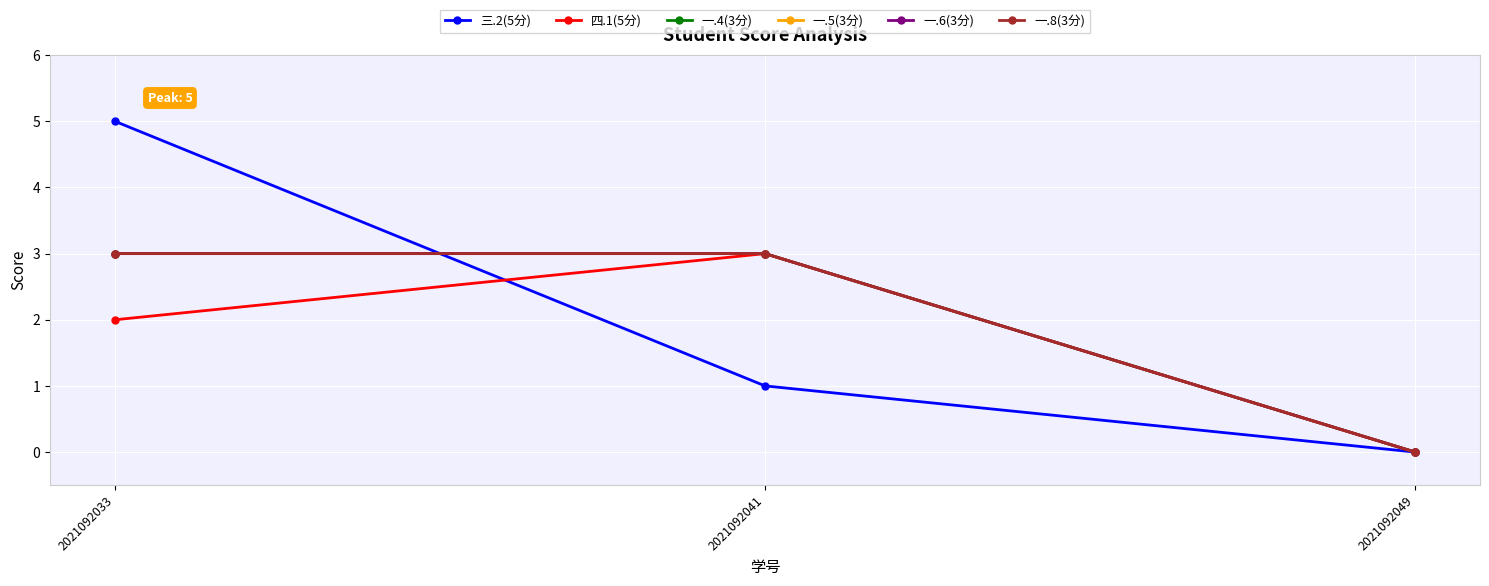

Reading left to right, list all the values displayed in this chart.

三.2(5分): 2021092033=5	2021092041=1	2021092049=0
四.1(5分): 2021092033=2	2021092041=3	2021092049=0
一.4(3分): 2021092033=3	2021092041=3	2021092049=0
一.5(3分): 2021092033=3	2021092041=3	2021092049=0
一.6(3分): 2021092033=3	2021092041=3	2021092049=0
一.8(3分): 2021092033=3	2021092041=3	2021092049=0